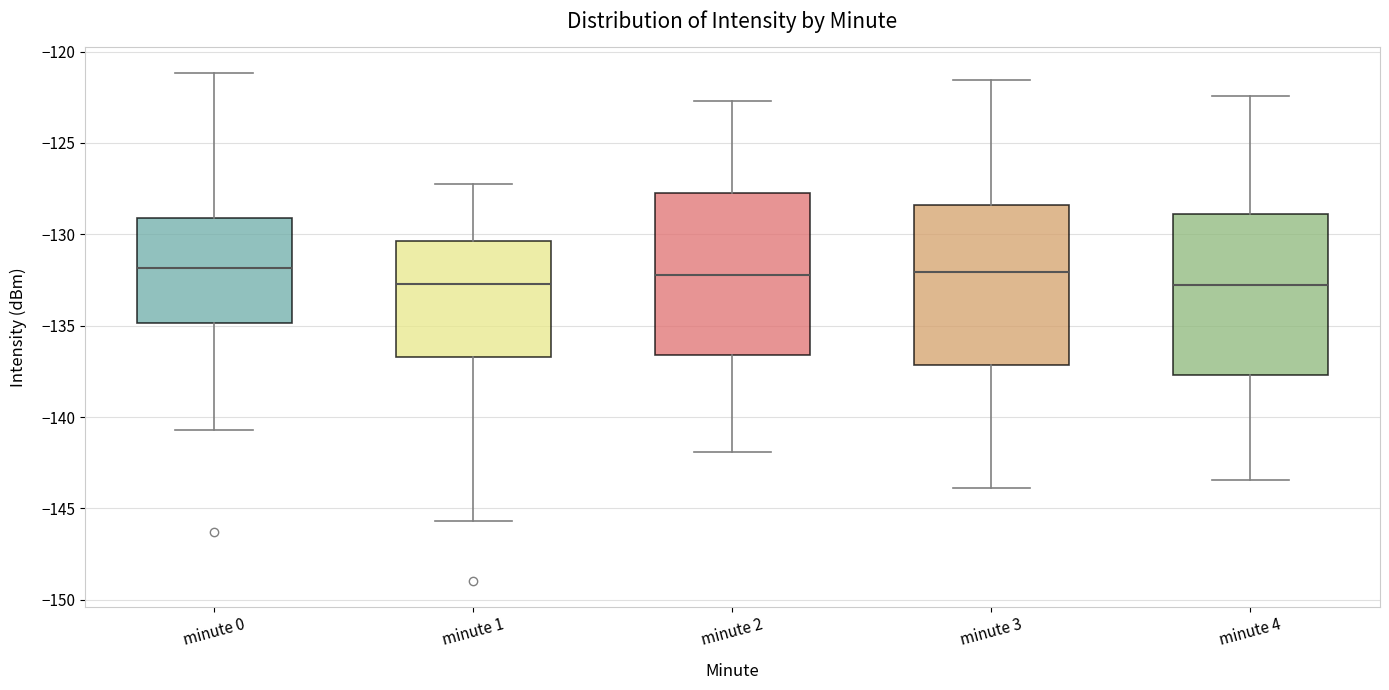

Reading left to right, transcribe this box plot: for each box, give where its median line is, the range the box spans, and where its two whiskers end, as read against the y-axis. The values are not printed on the chart, so give them approximately, as read against the axis.

minute 0: median -132.0, box -135.0 to -129.0, whiskers -140.5 to -121.0
minute 1: median -132.5, box -136.5 to -130.5, whiskers -145.5 to -127.0
minute 2: median -132.0, box -136.5 to -128.0, whiskers -142.0 to -122.5
minute 3: median -132.0, box -137.0 to -128.5, whiskers -144.0 to -121.5
minute 4: median -133.0, box -137.5 to -129.0, whiskers -143.5 to -122.5